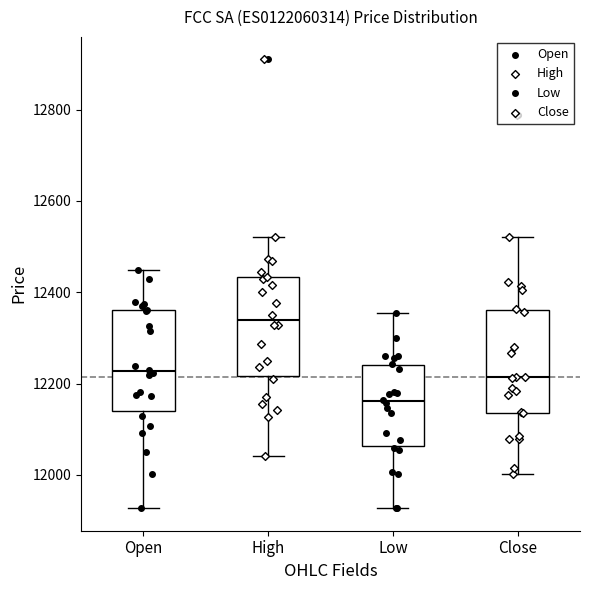

Which box's median line is the highest?

High